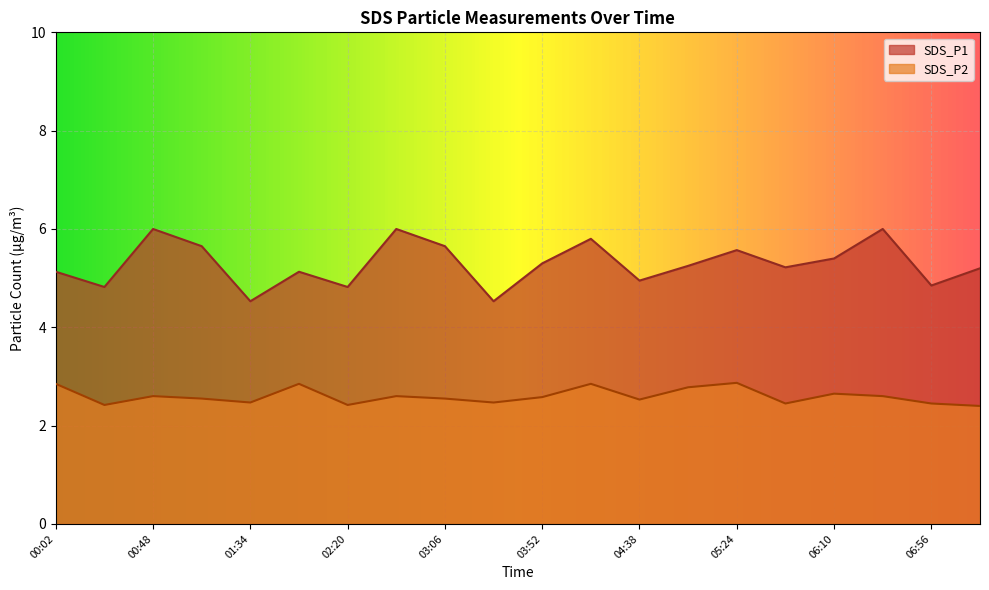

What is the sum of all SDS_P2 values?

51.9